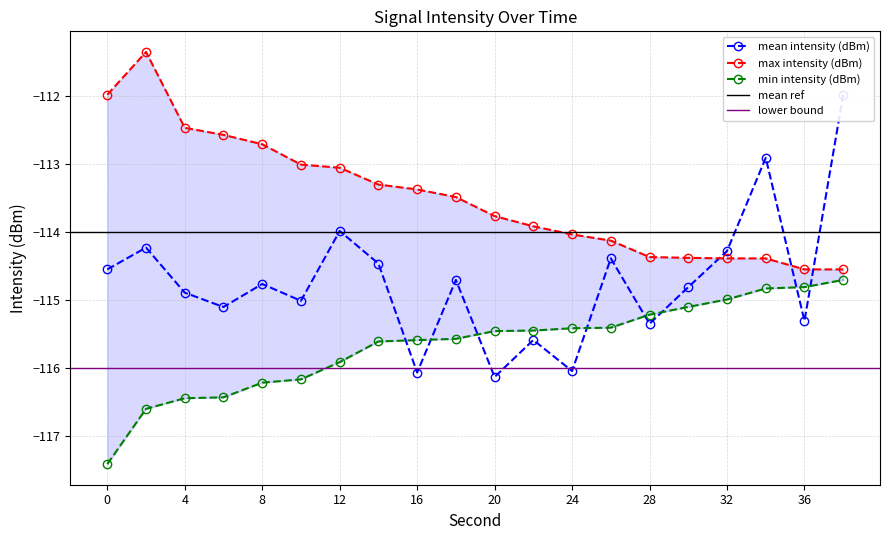

What is the sum of all max intensity (dBm) values?

-2269.7